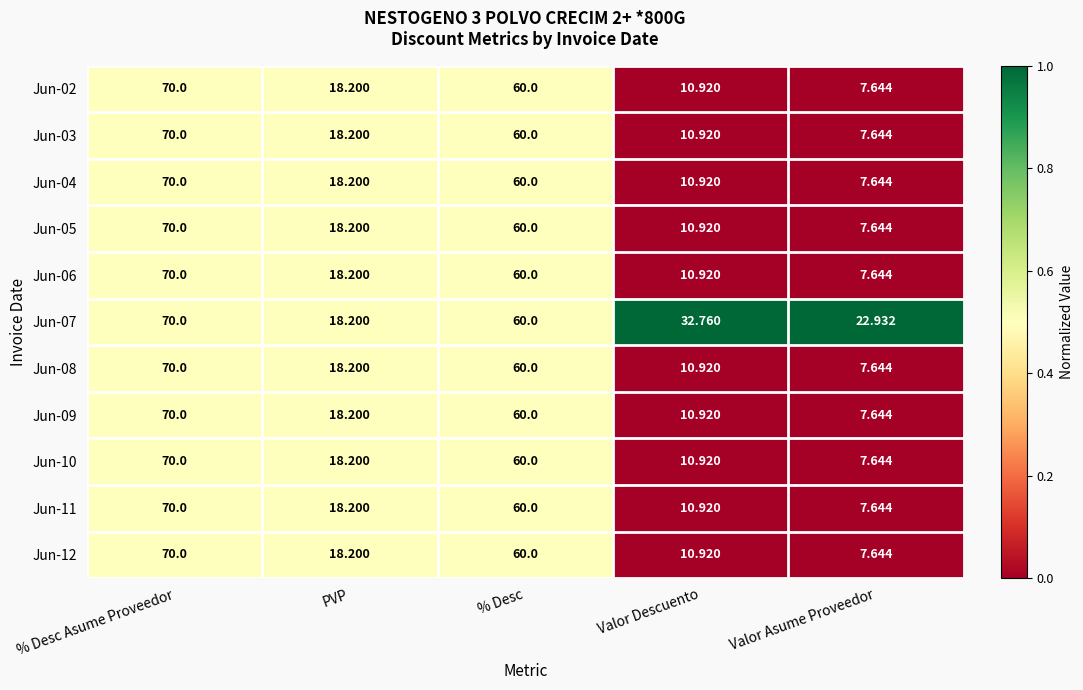

At which label does Jun-04 first exceed 18?

% Desc Asume Proveedor